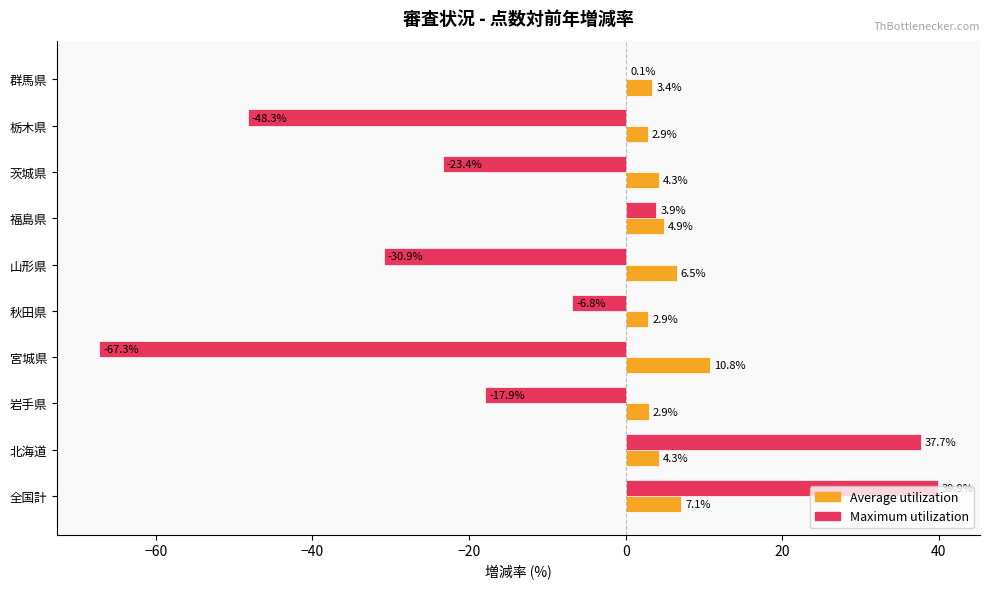

Which series has the largest total across all categories?

Average utilization